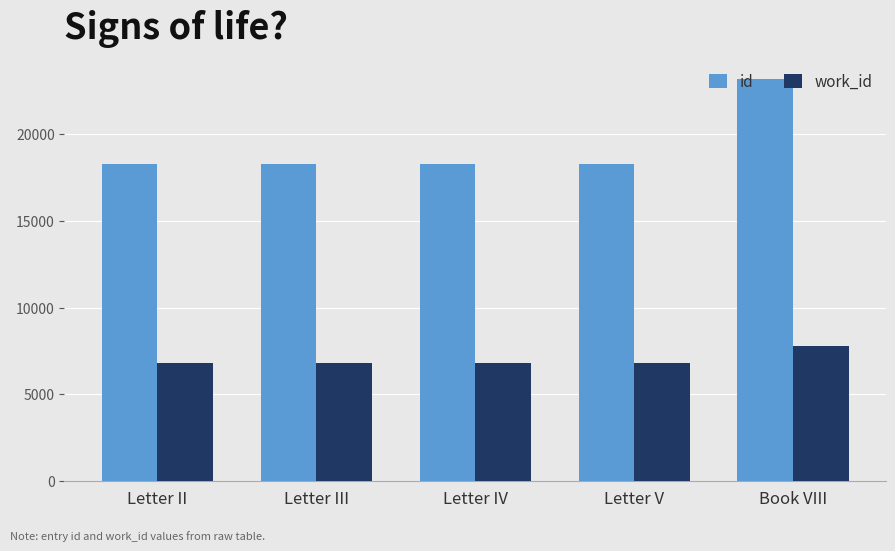

What is the sum of the id values at Letter IV and Letter II?

36604